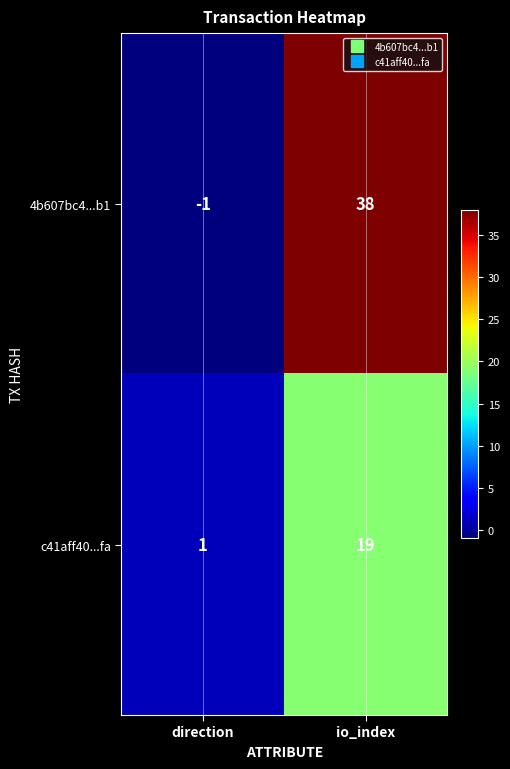

Reading left to right, what are all the values shown in this chart?

4b607bc4...b1: direction=-1	io_index=38
c41aff40...fa: direction=1	io_index=19